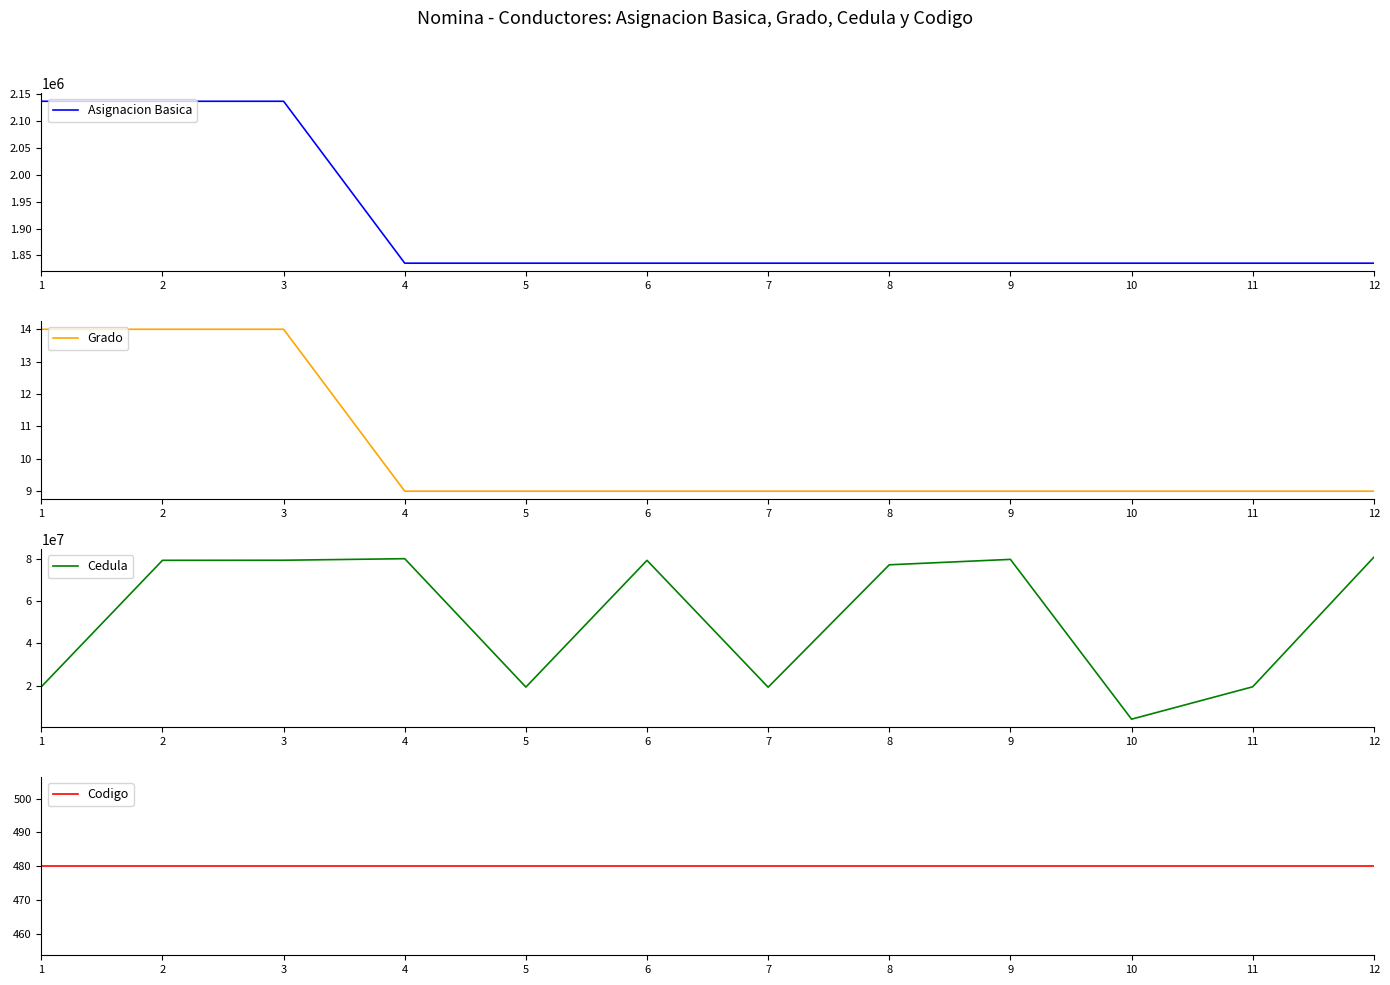

True or false: Codigo and Grado cross at least once.

False